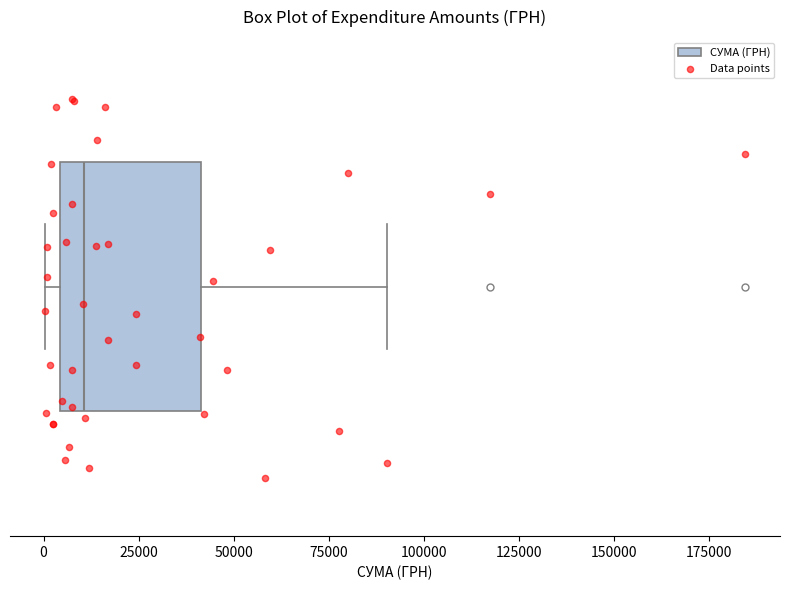

Where is the left edge of the box on the x-axis? The values are not printed on the chart, so give them approximately, as read against the axis.

5000